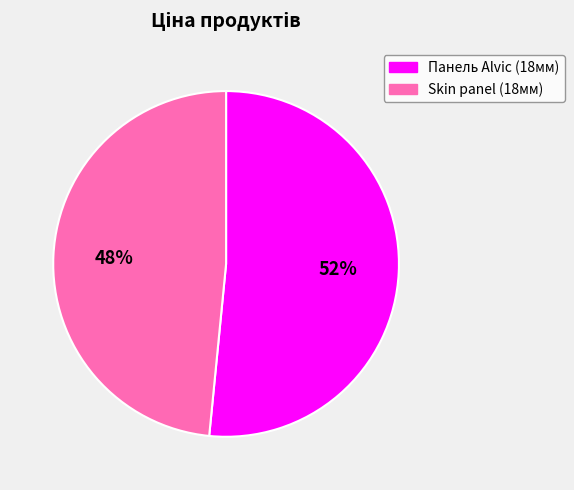

To the nearest percent, what is the average slice percentage?

50%